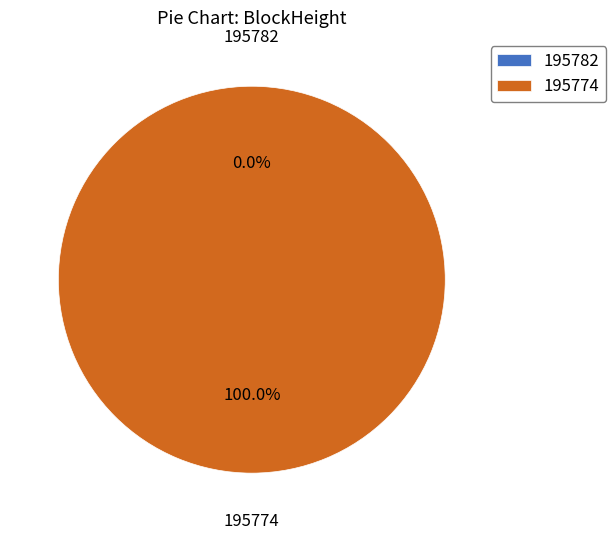

How many segments does this pie chart have?

2